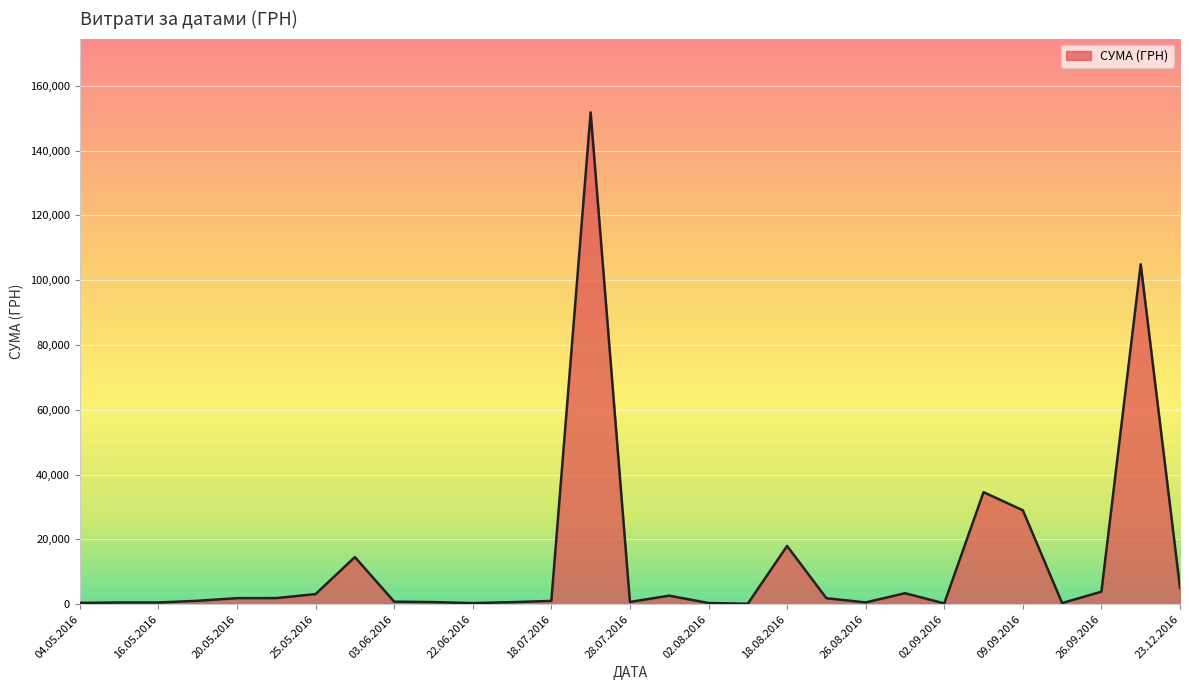

What is the difference between the maximum and minimum values?

151659.9